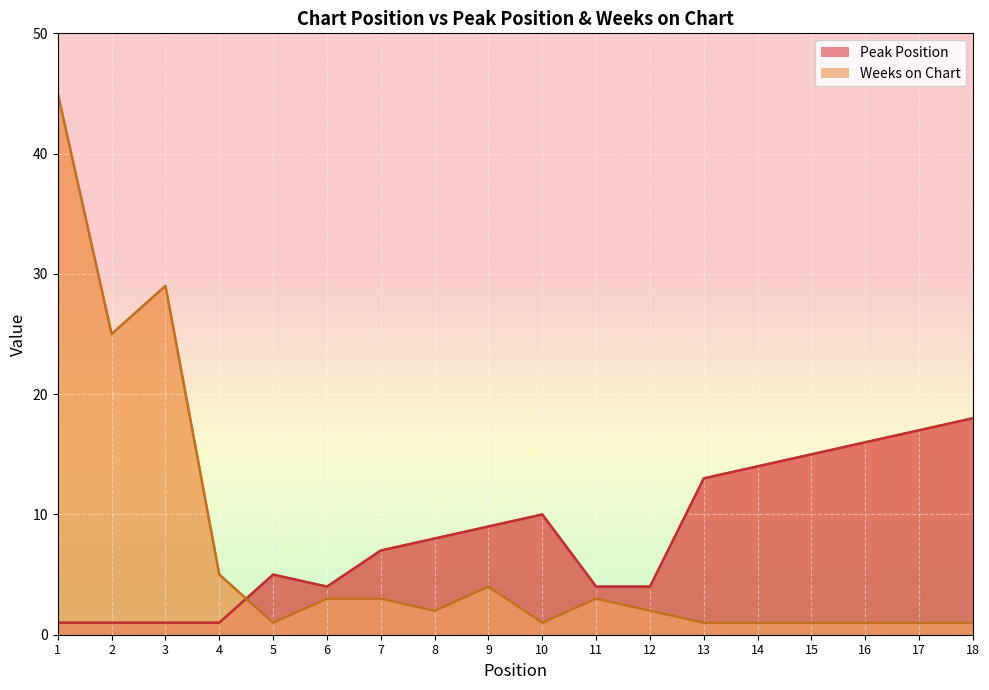

What are all the series names shown in the legend?

Peak Position, Weeks on Chart